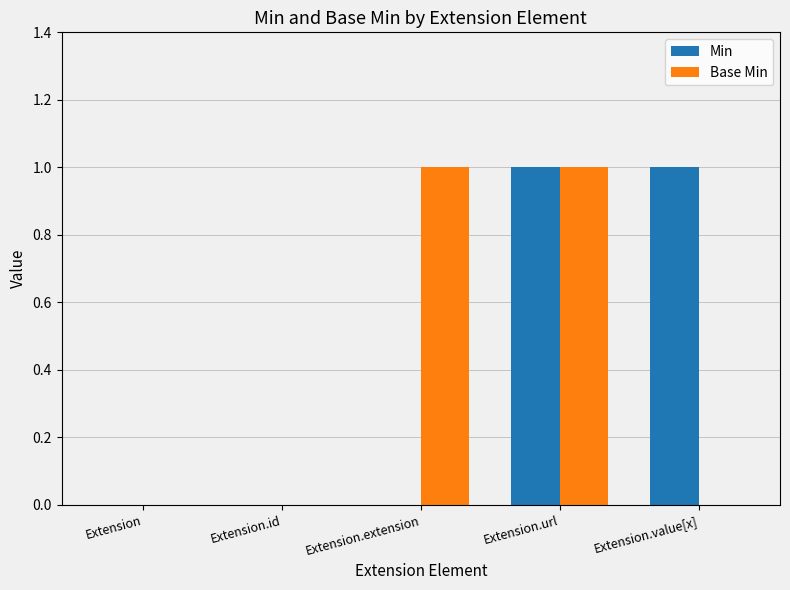

Reading left to right, what are all the values shown in this chart?

Min: Extension=0	Extension.id=0	Extension.extension=0	Extension.url=1	Extension.value[x]=1
Base Min: Extension=0	Extension.id=0	Extension.extension=1	Extension.url=1	Extension.value[x]=0